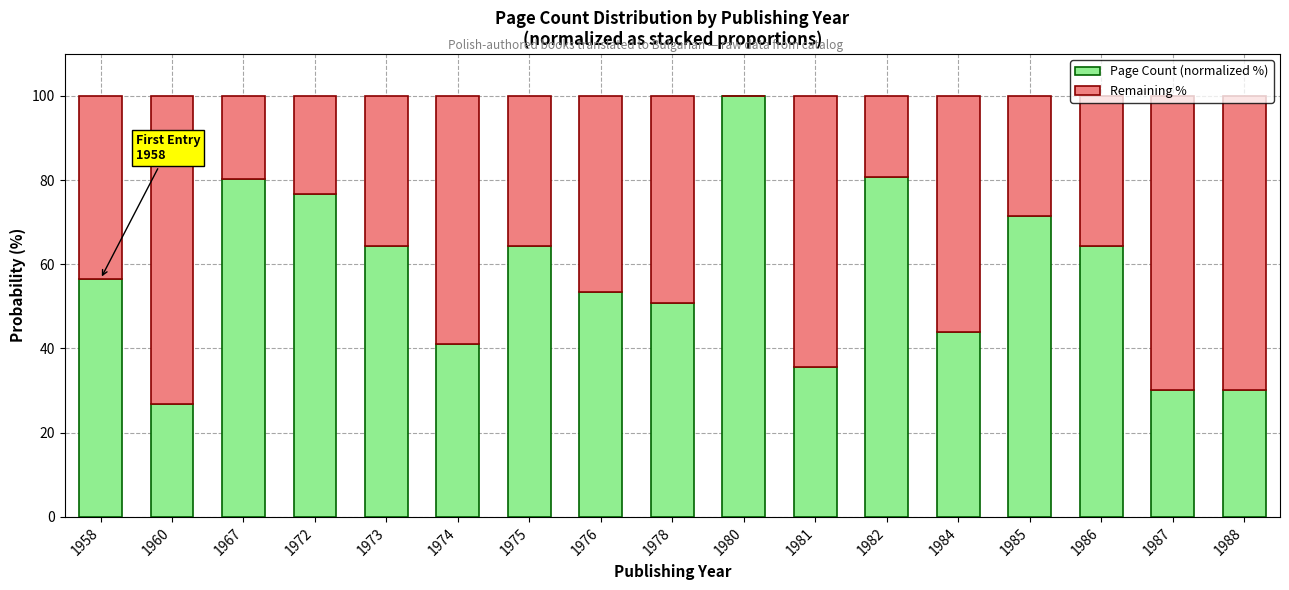

What is the sum of the Page Count (normalized %) values at 1986 and 1987?

94.5